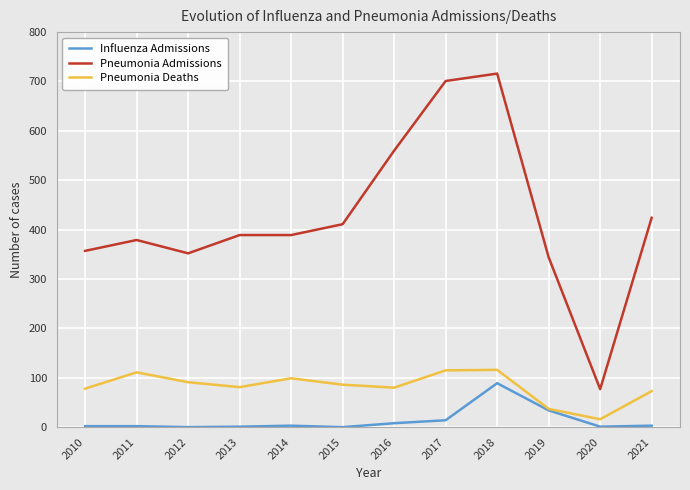

Which series has the widest spread of values?

Pneumonia Admissions